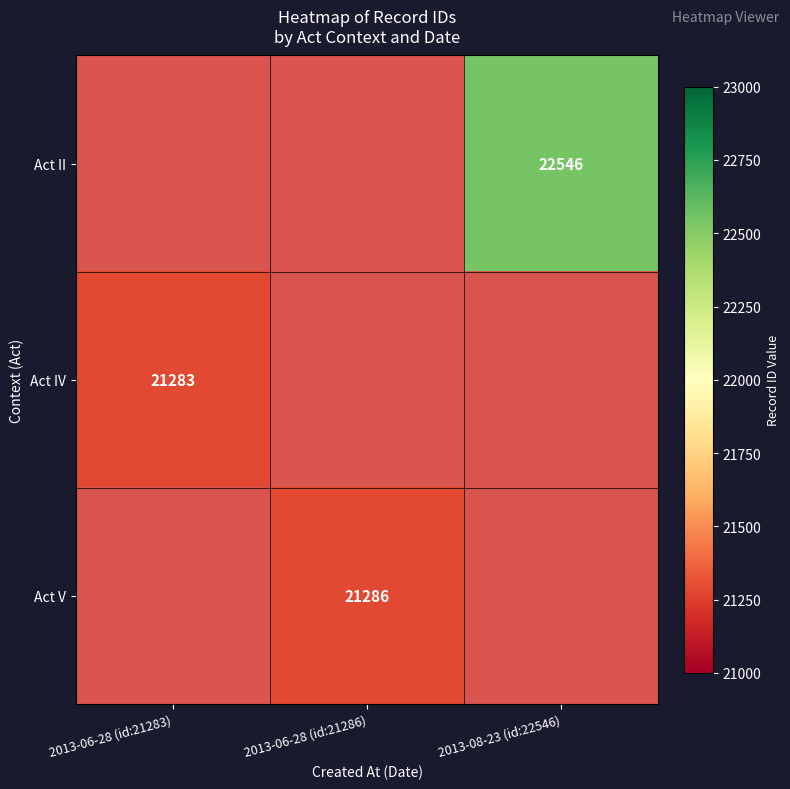

Is it true that Act V equals 4649 at 2013-06-28 (id:21286)?

False